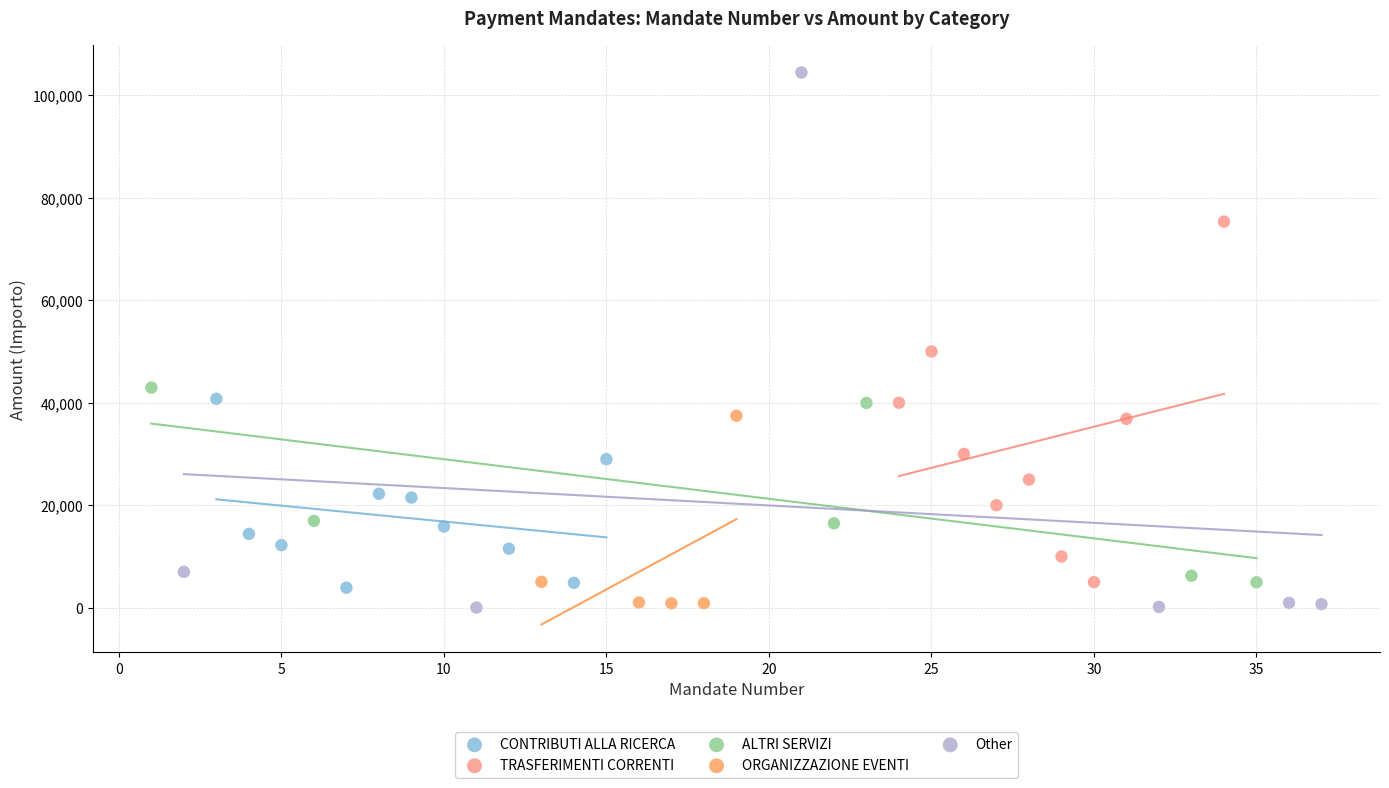

What are all the series names shown in the legend?

CONTRIBUTI ALLA RICERCA, TRASFERIMENTI CORRENTI, ALTRI SERVIZI, ORGANIZZAZIONE EVENTI, Other